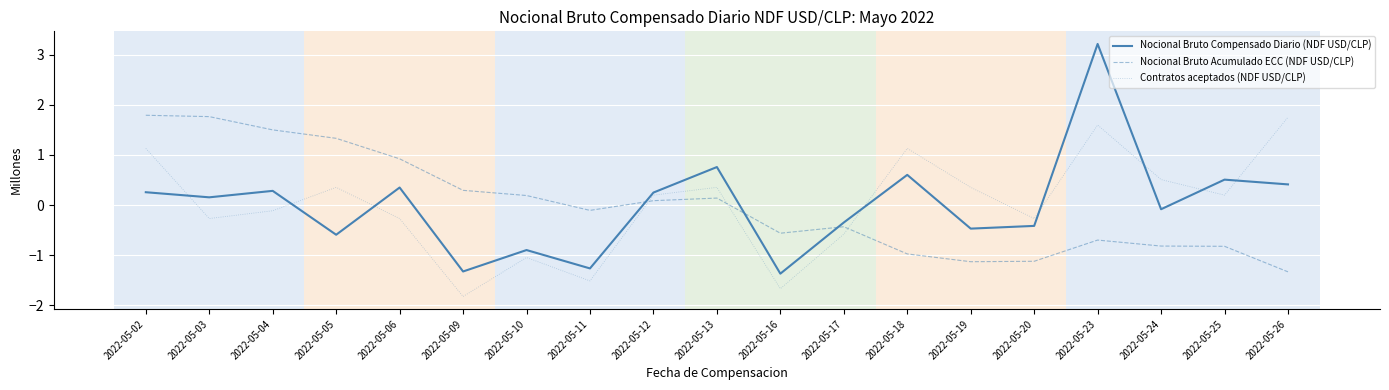

The Nocional Bruto Acumulado ECC (NDF USD/CLP) series shows 1.8 at 2022-05-02. True or false?

True